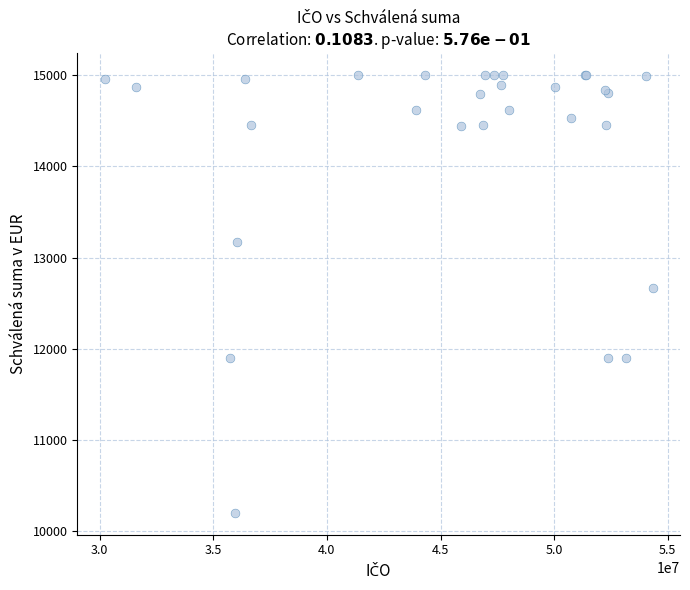

What Y value in the scatter plot is closest to 12600?

12665.0